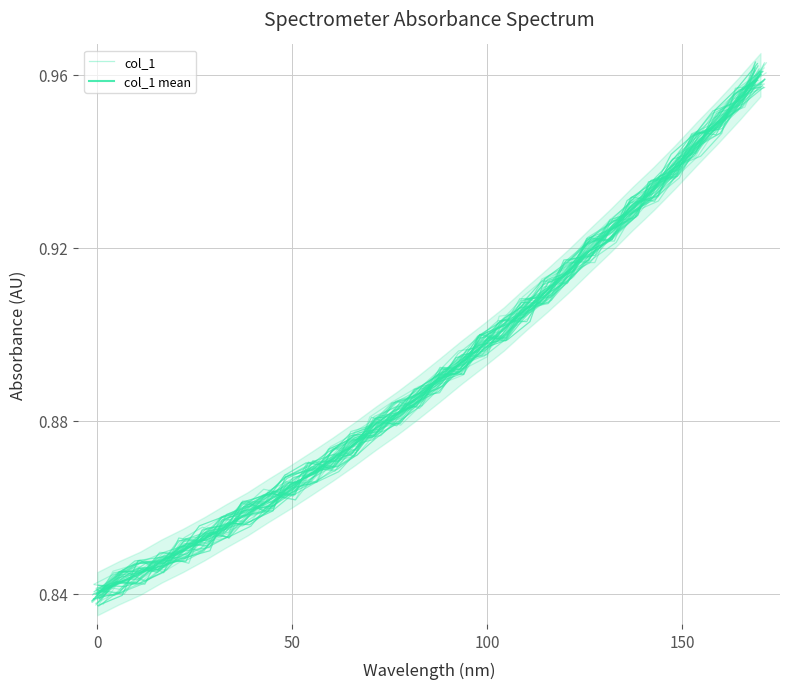

What is the average value of the col_1 mean series?

0.9